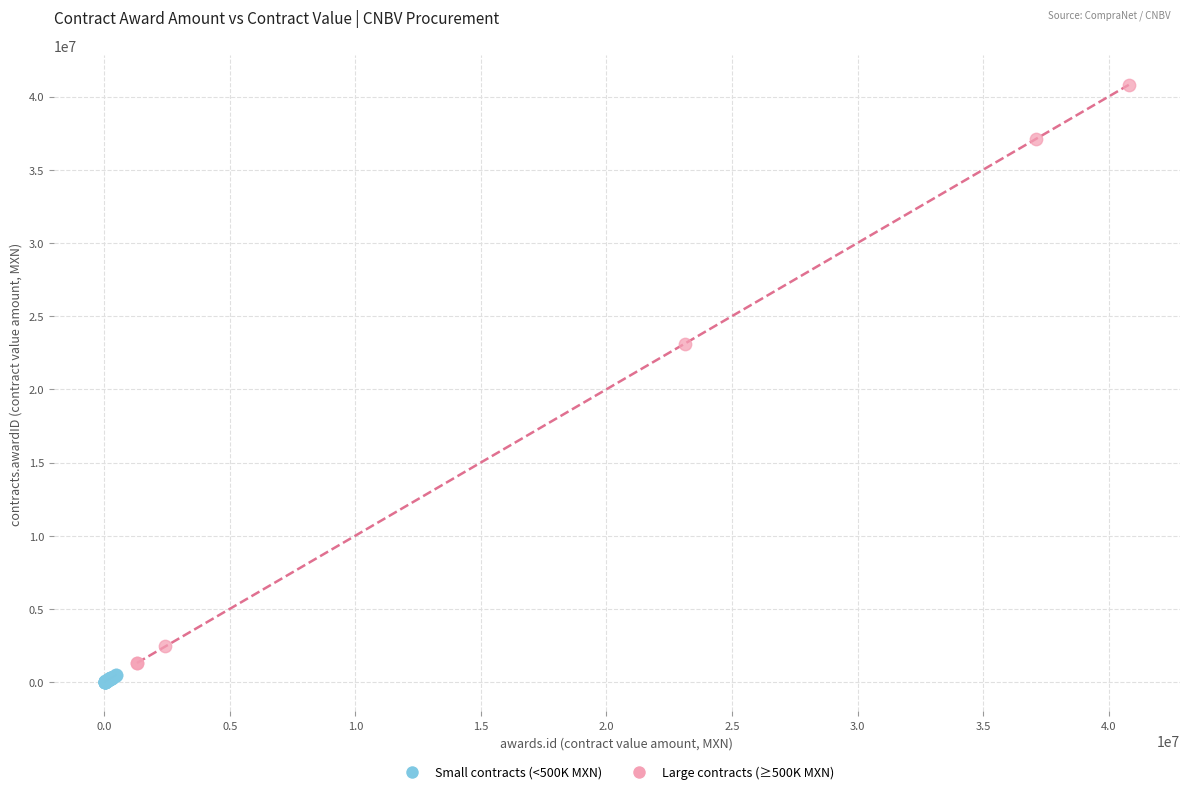

What are all the series names shown in the legend?

Small contracts (<500K MXN), Large contracts (≥500K MXN)